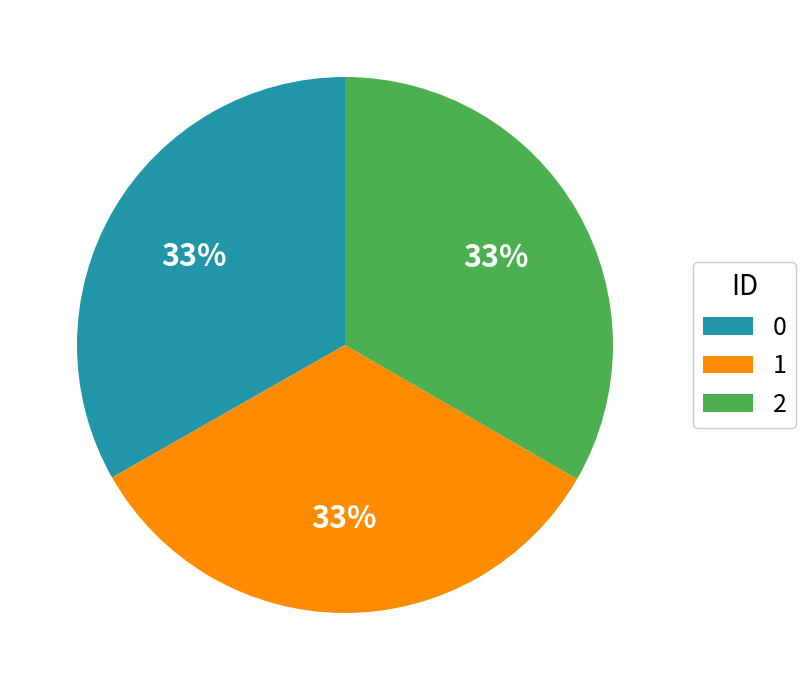

To the nearest percent, what is the average slice percentage?

33%